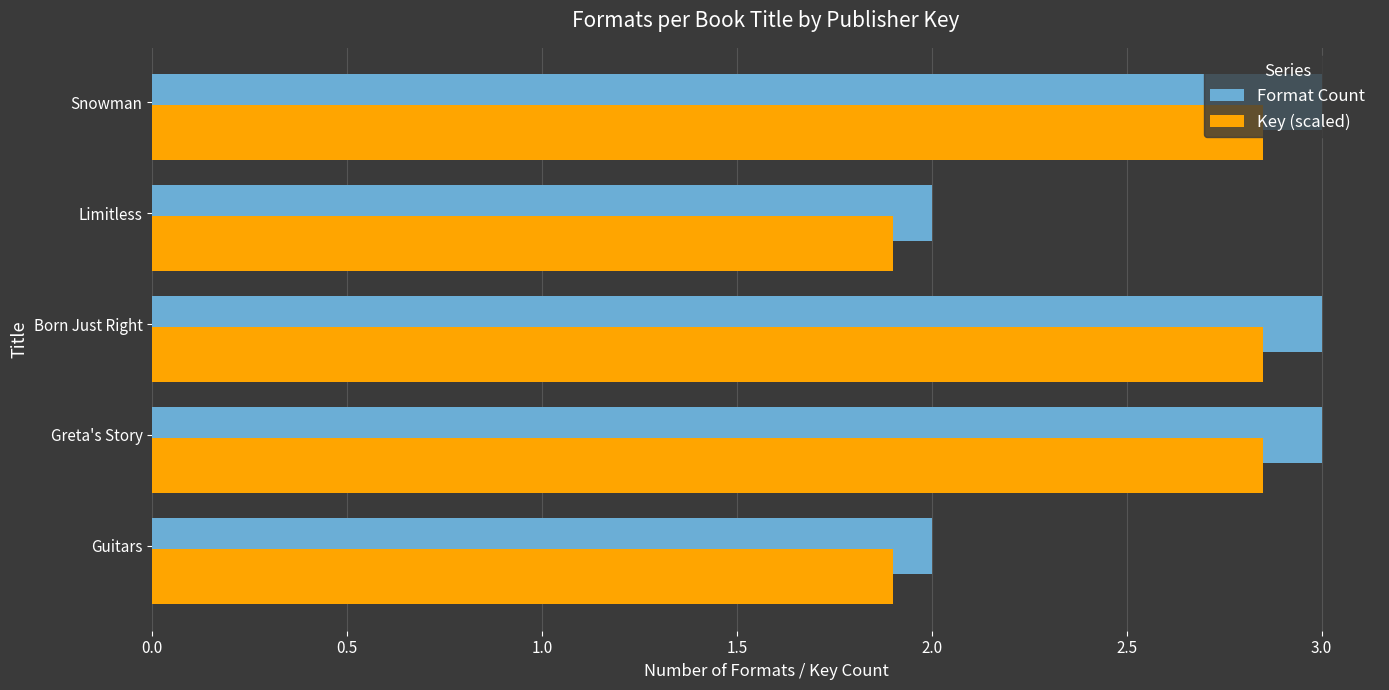

Between 0.0 and 1.0, which series saw the biggest shift?

Format Count